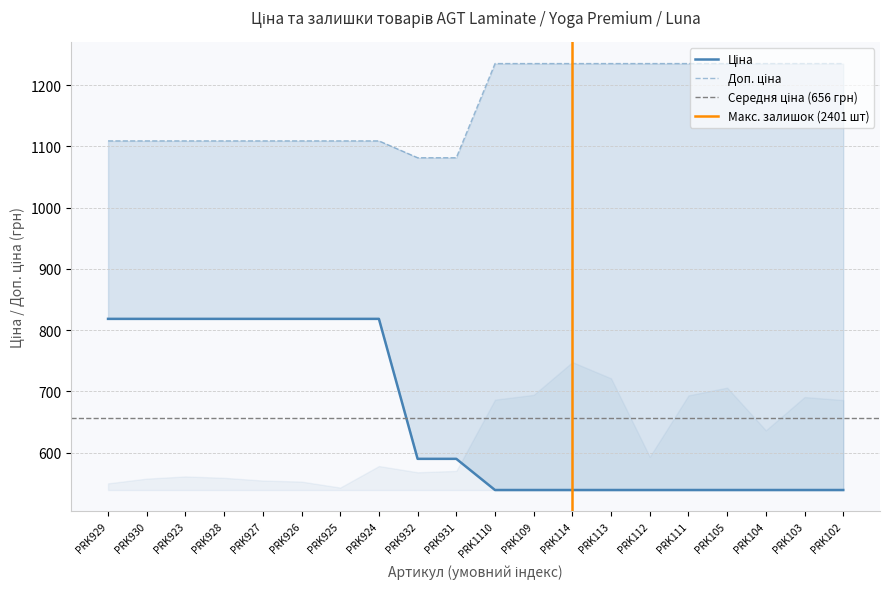

At which label does Ціна first exceed 589?

PRK929